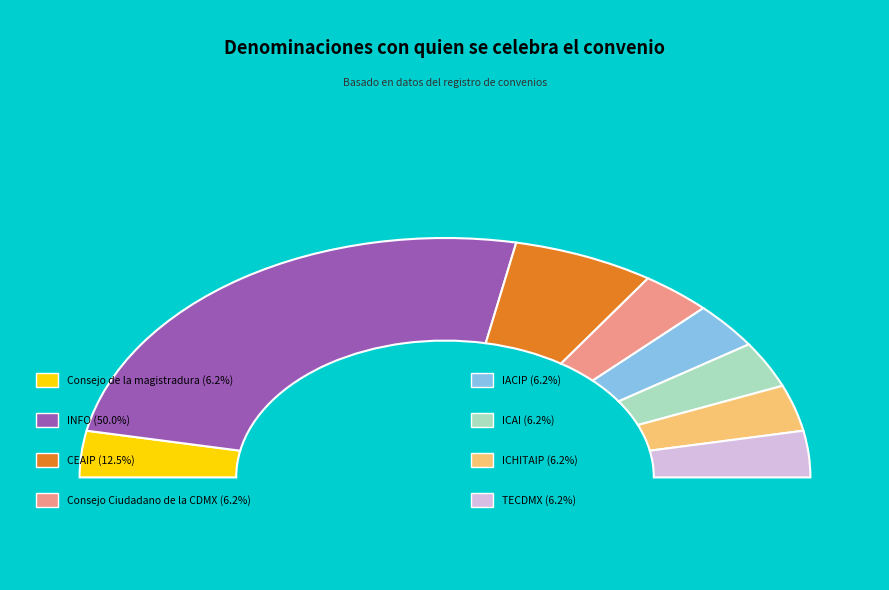

Is it true that TECDMX is 6% of the pie?

True